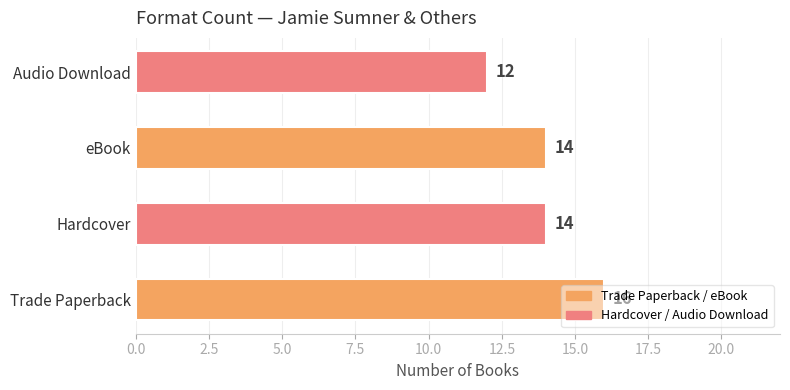

How many data points are less than 14?

1